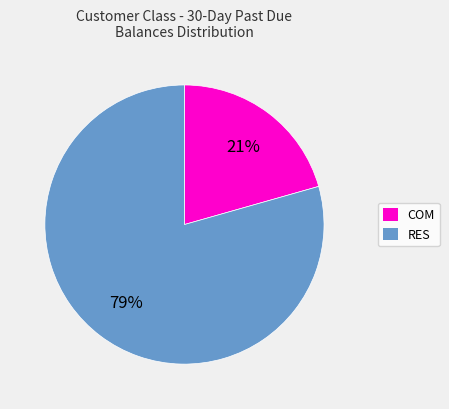

What is the ratio of the value at COM to the value at RES?

0.3